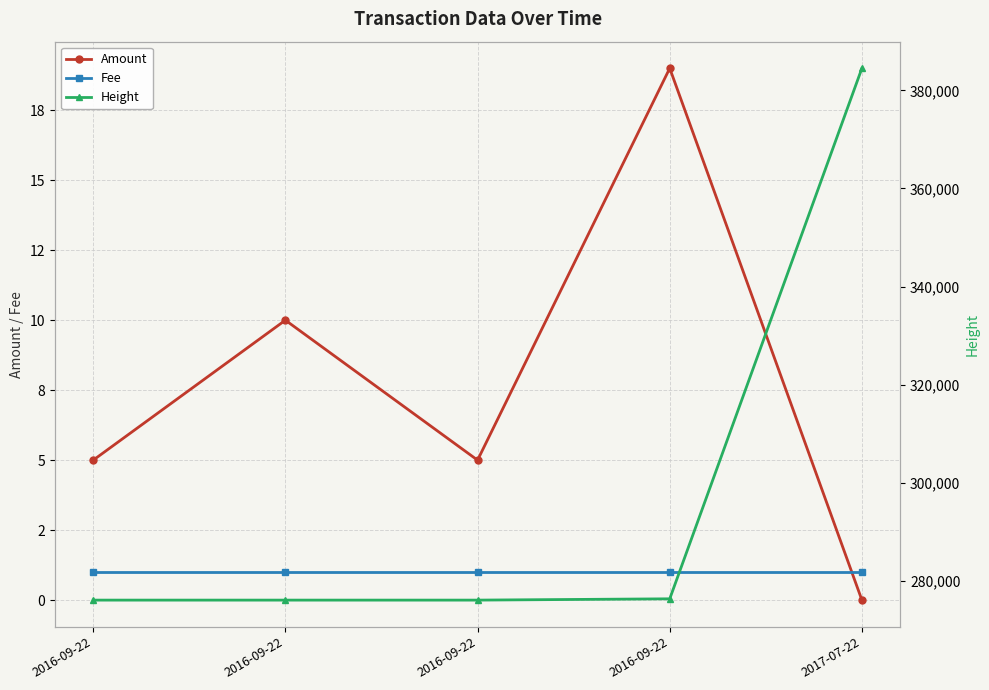

Where is Fee nearest to the value 1?

2016-09-22